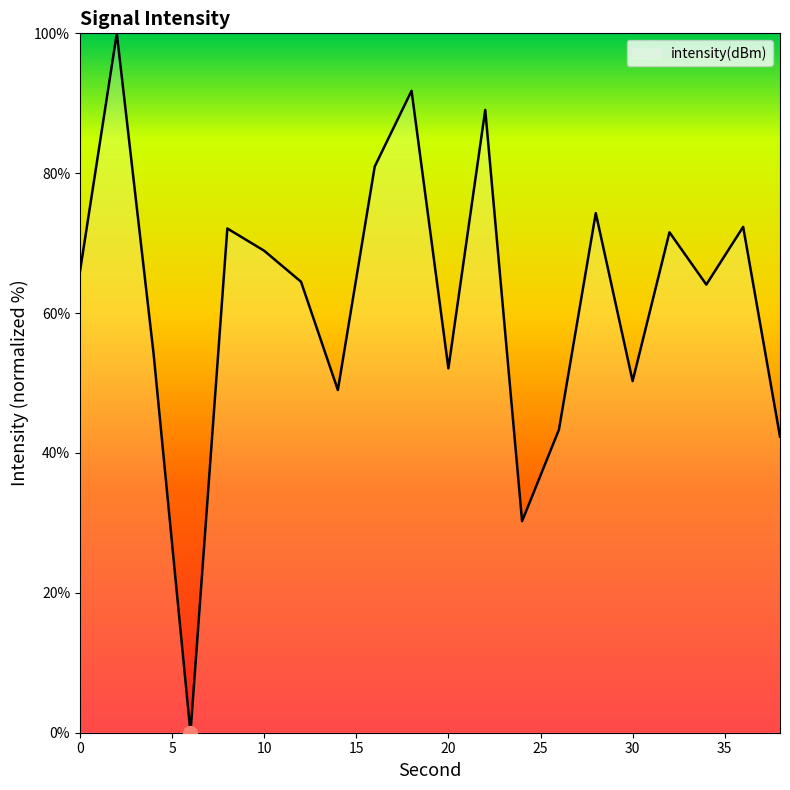

What is the difference between the maximum and minimum values?

100.0